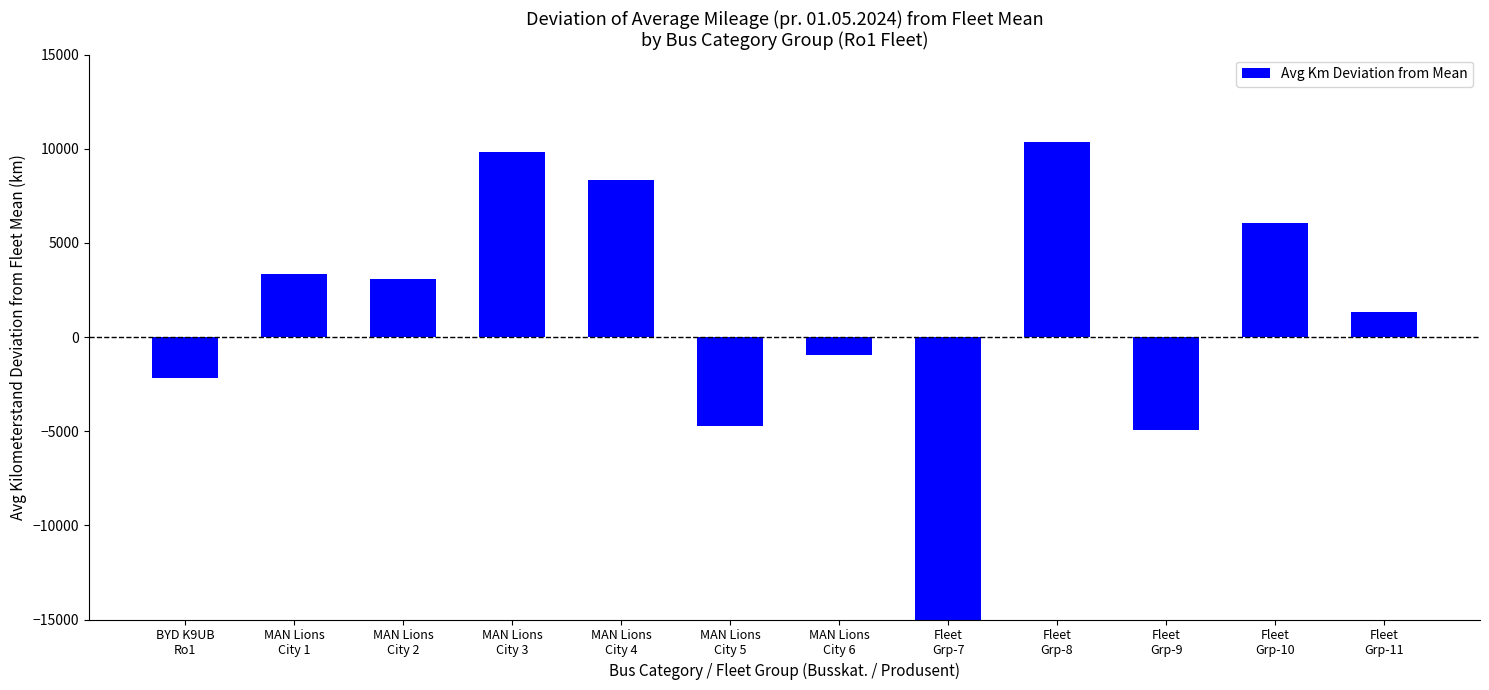

Does the chart contain stacked bars?

No